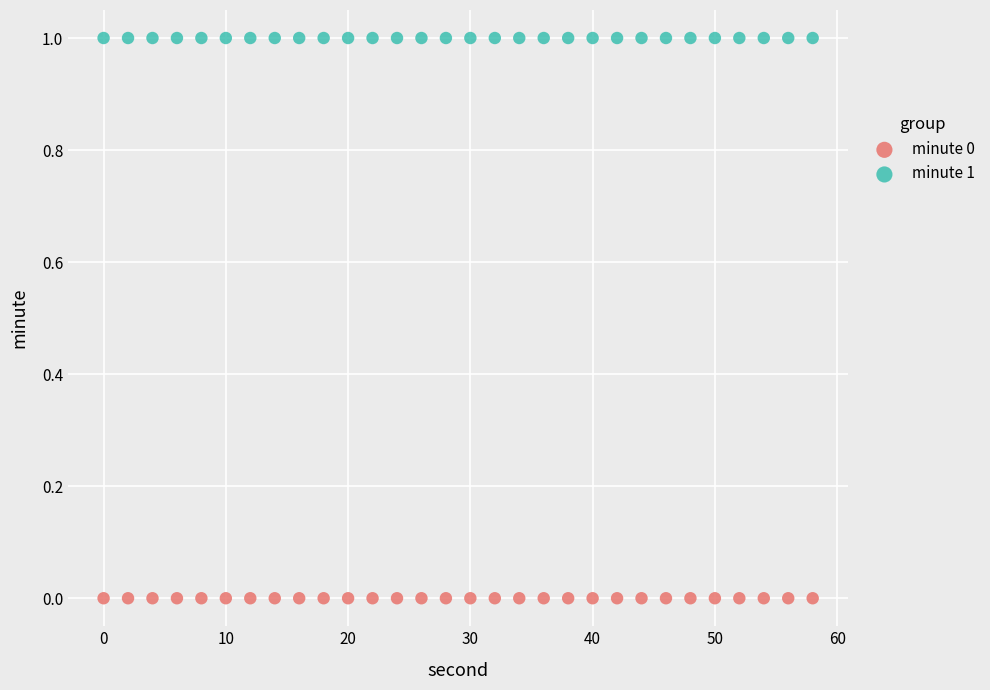

What are all the series names shown in the legend?

minute 0, minute 1